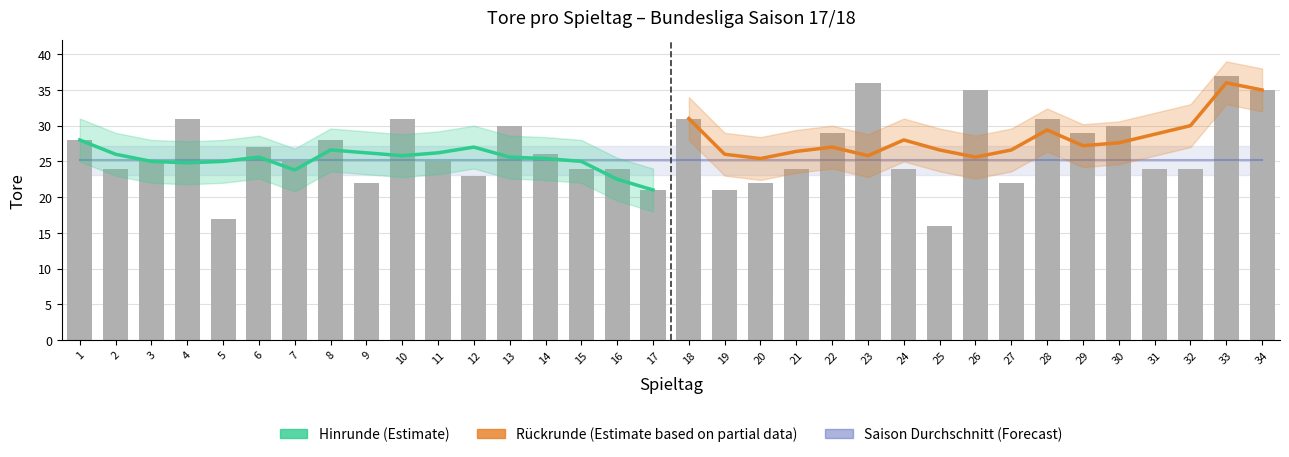

Rank the categories by value from lowest to highest.

25, 5, 17, 19, 9, 20, 27, 12, 2, 15, 16, 21, 24, 31, 32, 3, 7, 11, 14, 6, 1, 8, 22, 29, 13, 30, 4, 10, 18, 28, 26, 34, 23, 33